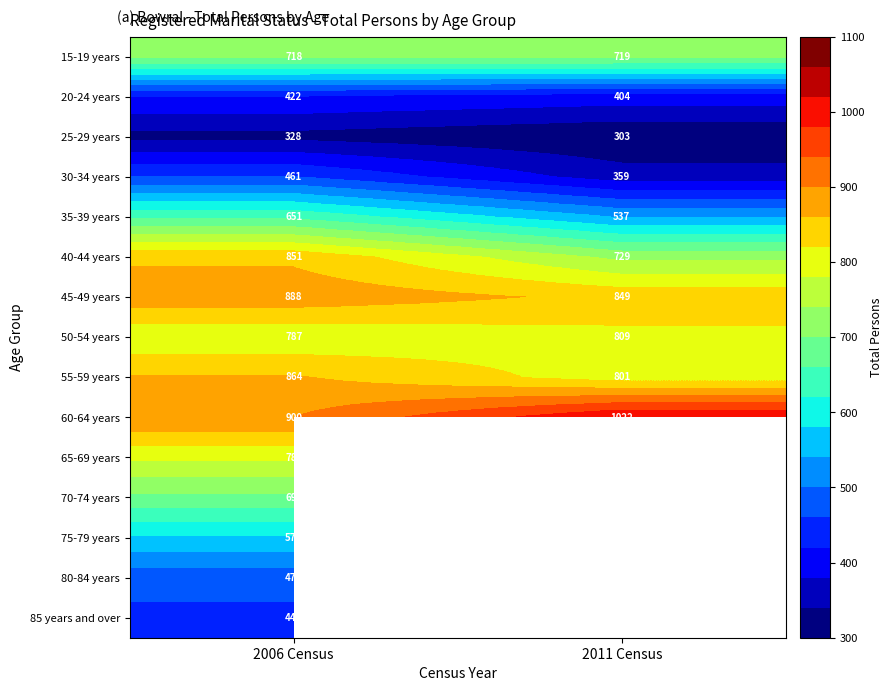

Is it true that 35-39 years equals 771.0 at 2011 Census?

False